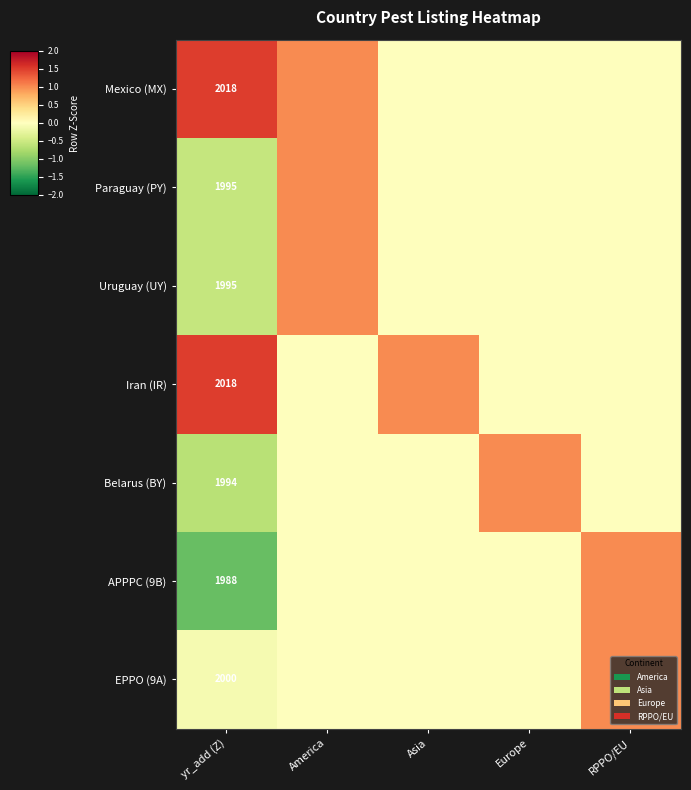

The value of APPPC (9B) at yr_add (Z) is 3075. True or false?

False